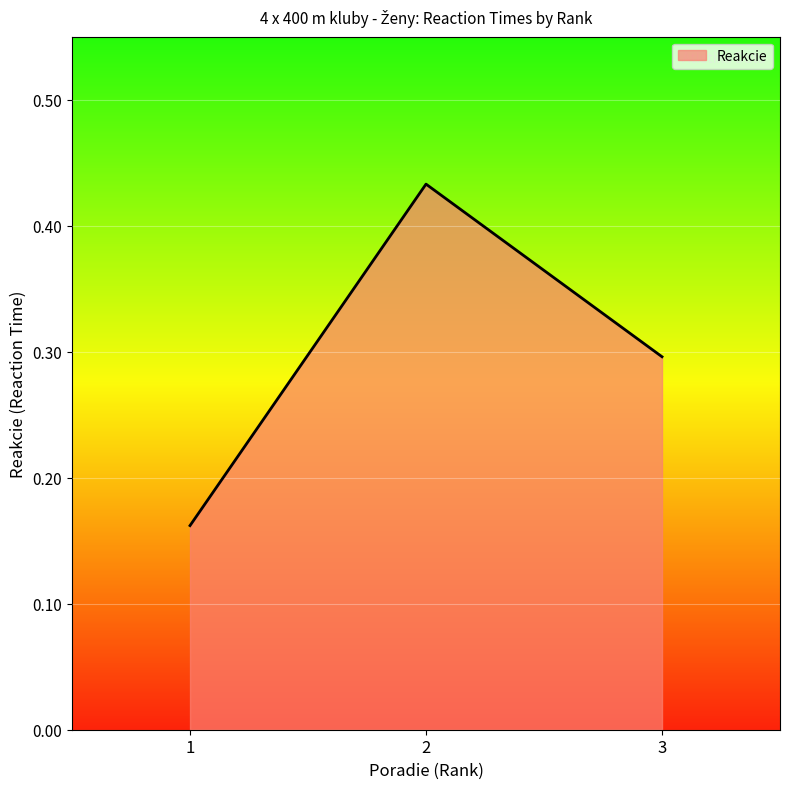

The value at 3 is 0.3. True or false?

True